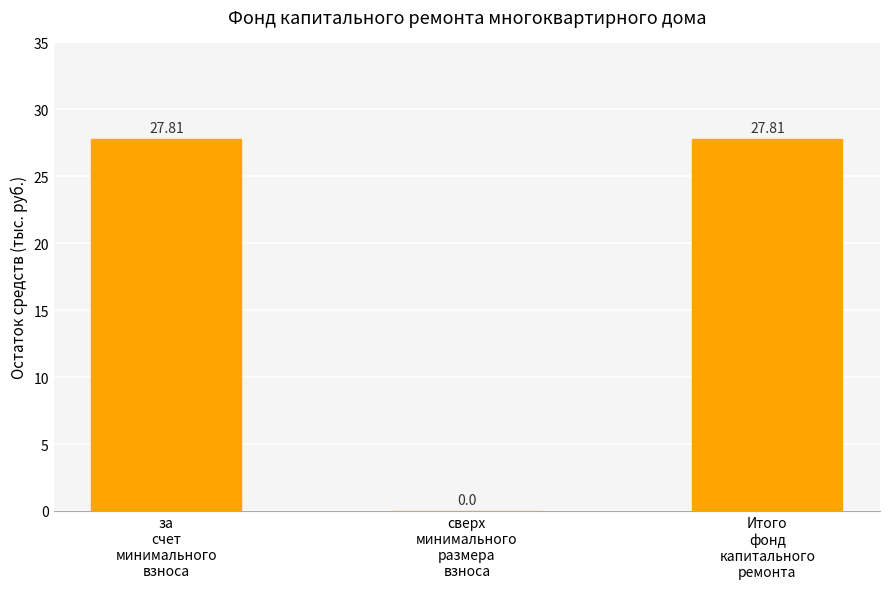

The value at за
счет
минимального
взноса is 39.7. True or false?

False